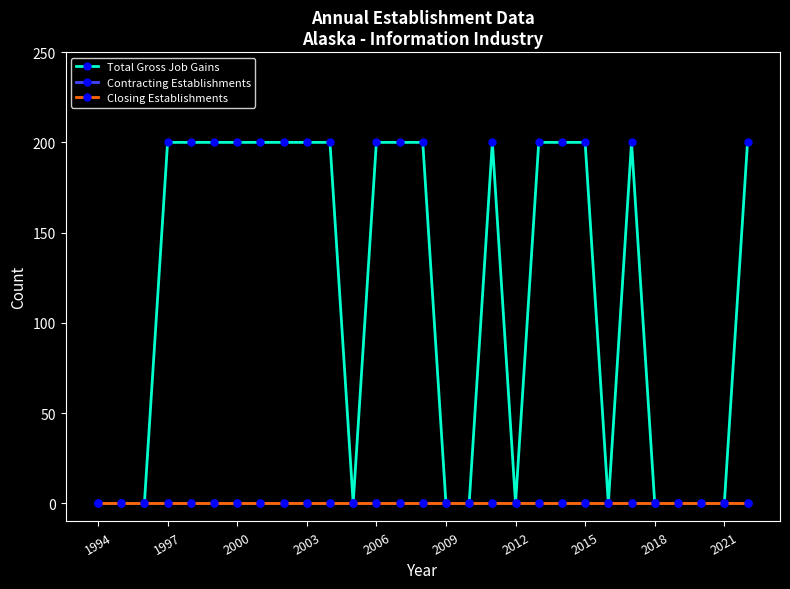

Reading left to right, list all the values displayed in this chart.

Total Gross Job Gains: 0	0	0	200	200	200	200	200	200	200	200	0	200	200	200	0	0	200	0	200	200	200	0	200	0	0	0	0	200
Contracting Establishments: 0	0	0	0	0	0	0	0	0	0	0	0	0	0	0	0	0	0	0	0	0	0	0	0	0	0	0	0	0
Closing Establishments: 0	0	0	0	0	0	0	0	0	0	0	0	0	0	0	0	0	0	0	0	0	0	0	0	0	0	0	0	0